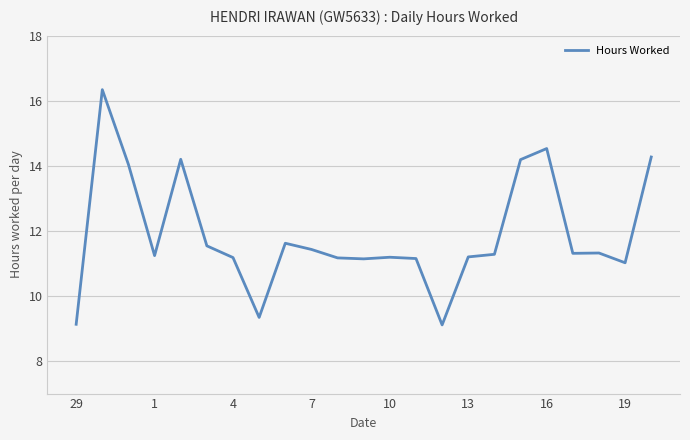

What is the greatest value displayed?

16.3